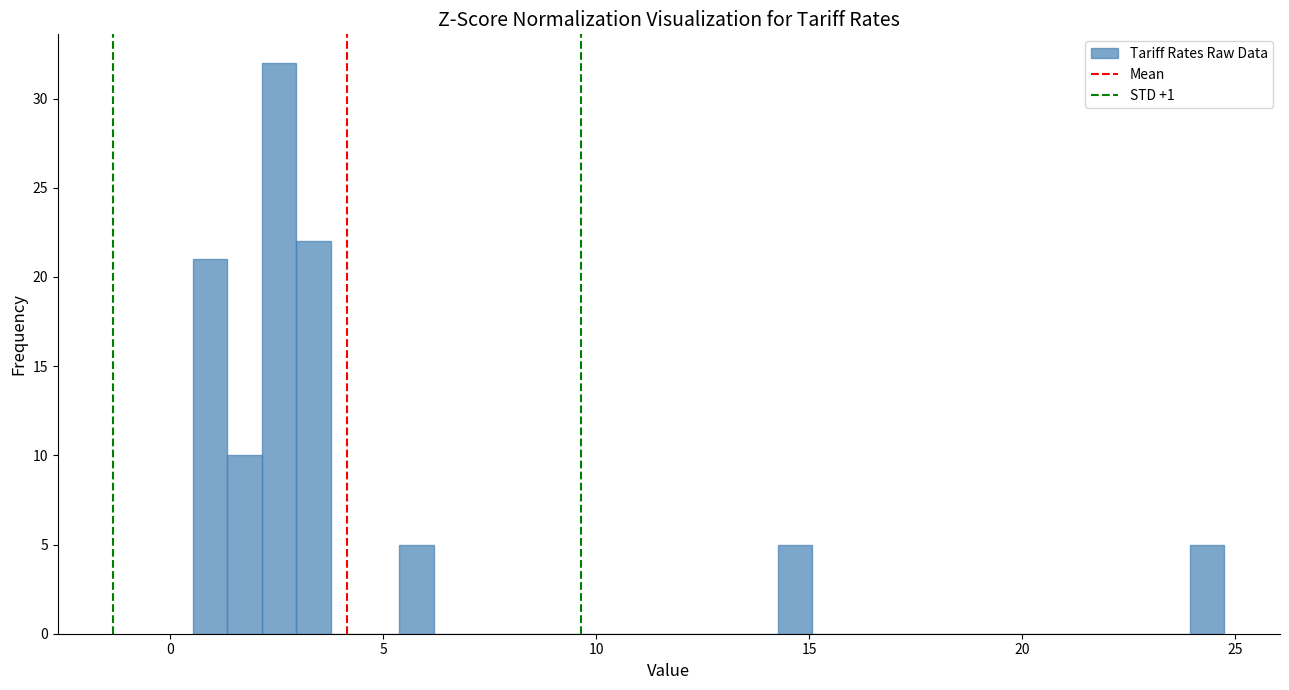

Around what value on the x-axis is the tallest bar? Give the approximate position of its centre, as read against the axis.

2.5